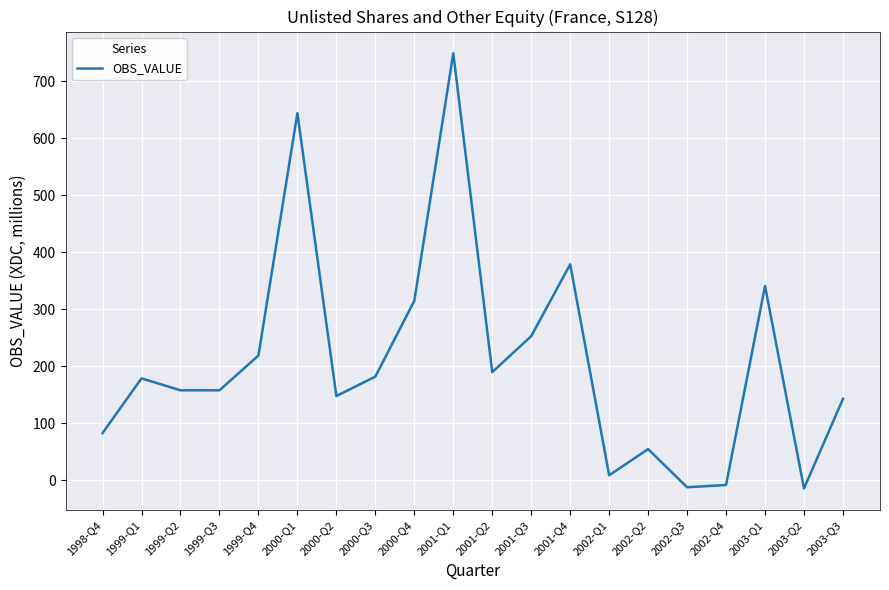

Which label corresponds to the largest value in the chart?

2001-Q1